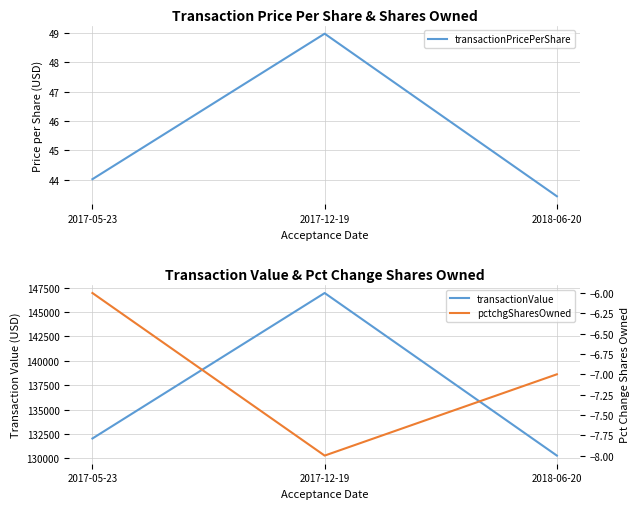

Reading left to right, transcribe all the data shown in this chart.

transactionPricePerShare: 44.0	49.0	43.4
transactionValue: 132041.0	146940.0	130290.0
pctchgSharesOwned: -6.0	-8.0	-7.0